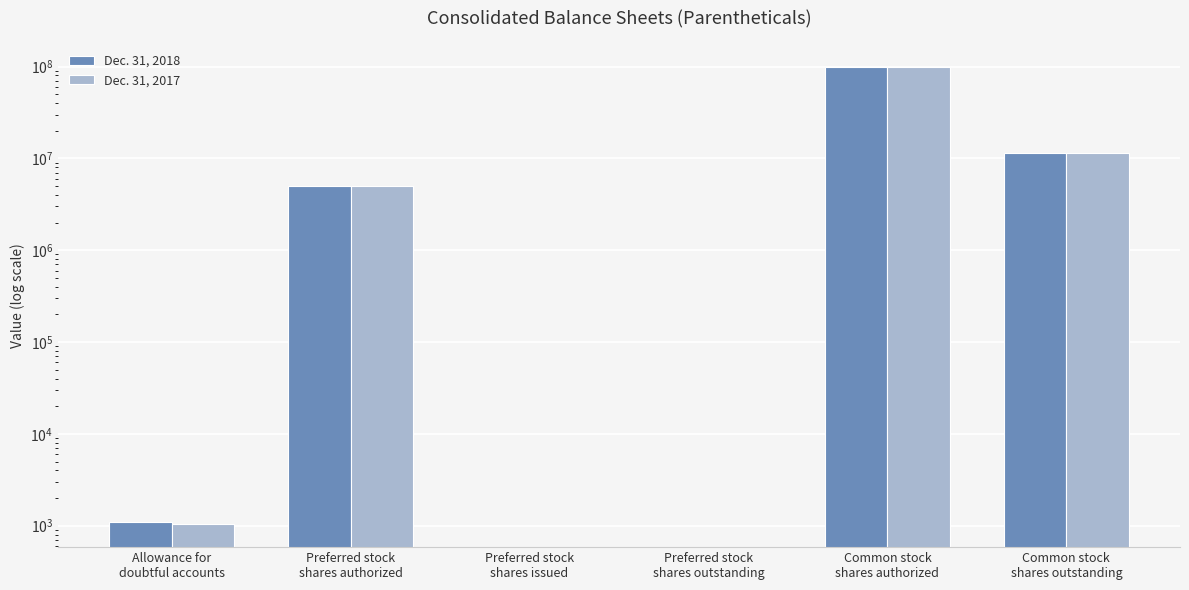

True or false: Dec. 31, 2018 has a value of 53095266 at Preferred stock
shares outstanding.

False